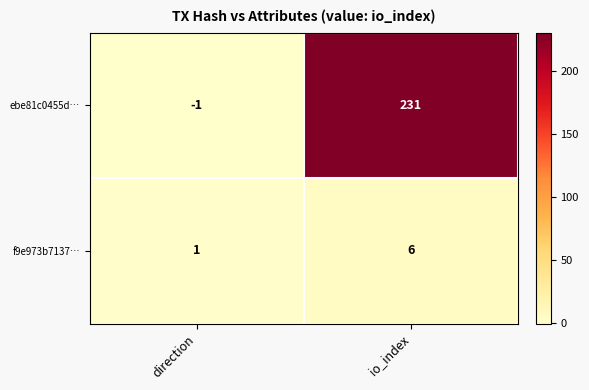

List the series in order of their peak value, lowest first.

f9e973b7137…, ebe81c0455d…